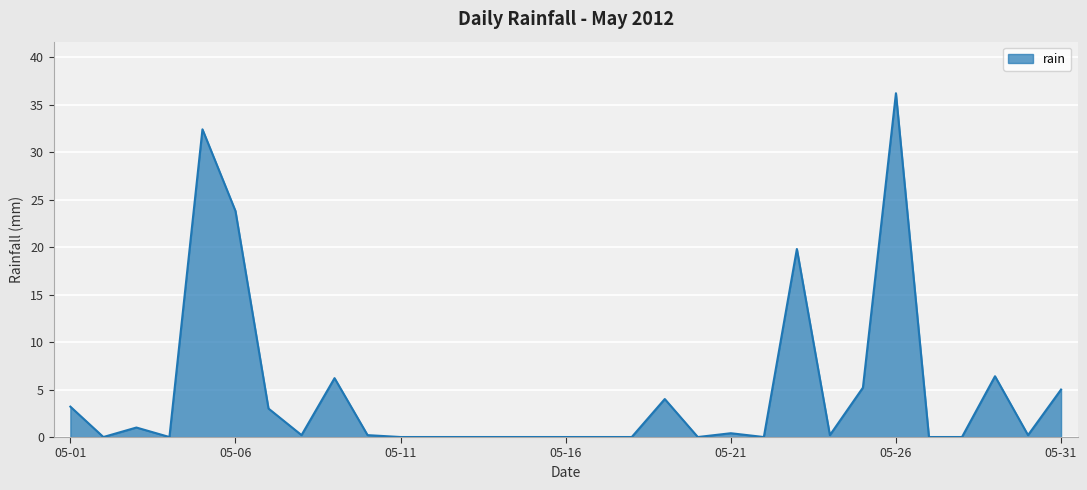

What is the greatest value displayed?

36.2